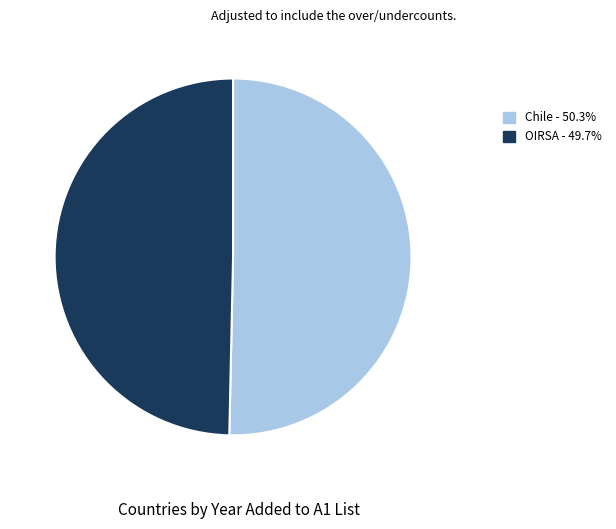

How many segments does this pie chart have?

2